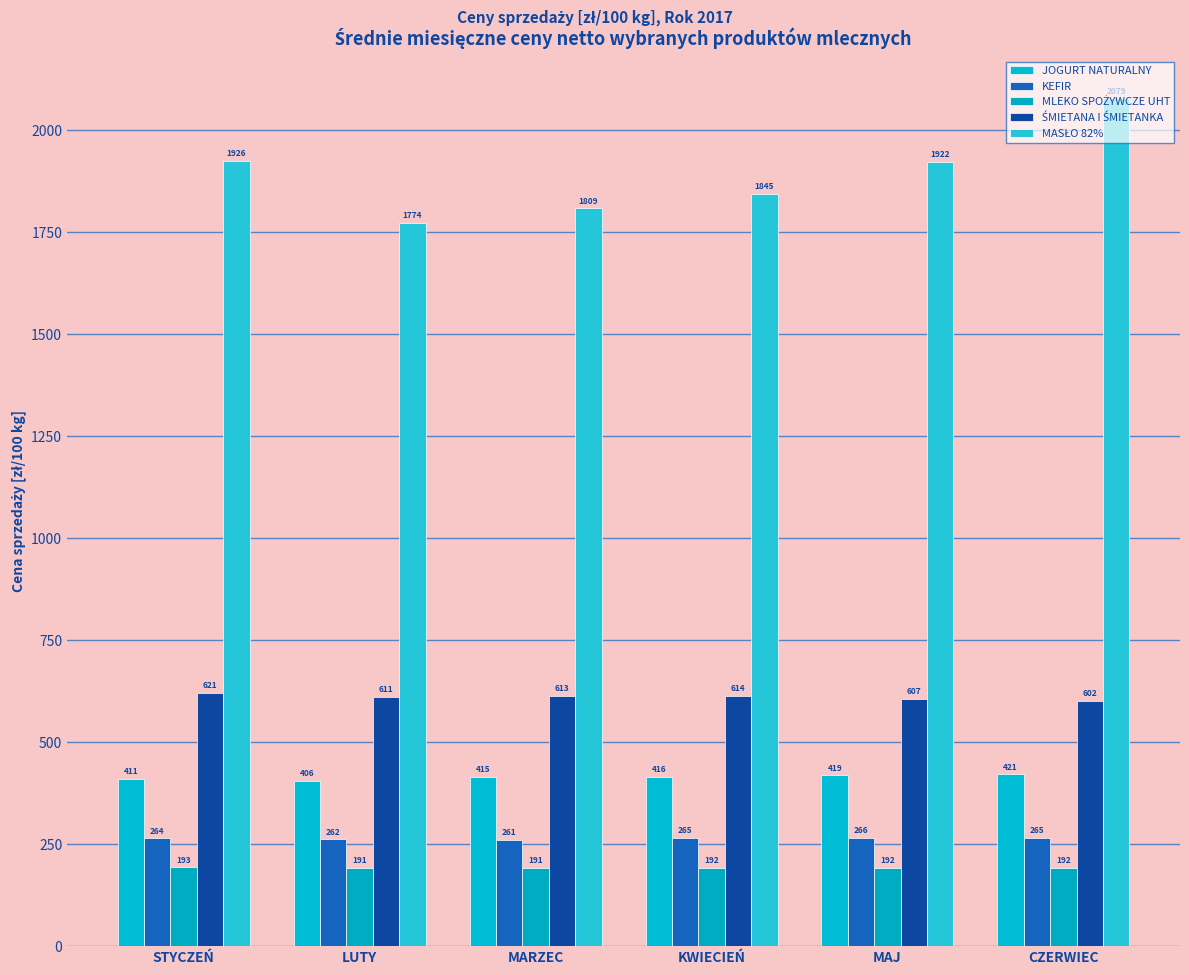

How many data points in JOGURT NATURALNY are less than 415?

2